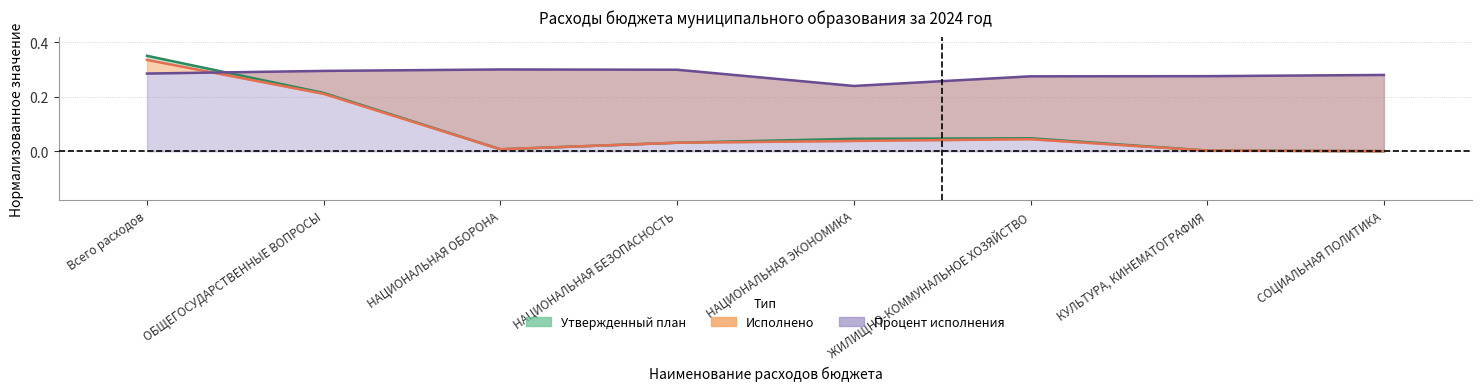

Reading right to left, list all the values displayed in this chart.

Утвержденный план на 2024 год (тыс. руб.): СОЦИАЛЬНАЯ ПОЛИТИКА=0.0	КУЛЬТУРА, КИНЕМАТОГРАФИЯ=0.0	ЖИЛИЩНО-КОММУНАЛЬНОЕ ХОЗЯЙСТВО=0.0	НАЦИОНАЛЬНАЯ ЭКОНОМИКА=0.0	НАЦИОНАЛЬНАЯ БЕЗОПАСНОСТЬ=0.0	НАЦИОНАЛЬНАЯ ОБОРОНА=0.0	ОБЩЕГОСУДАРСТВЕННЫЕ ВОПРОСЫ=0.2	Всего расходов=0.3
Исполнено за 2024 год (тыс. рублей): СОЦИАЛЬНАЯ ПОЛИТИКА=0.0	КУЛЬТУРА, КИНЕМАТОГРАФИЯ=0.0	ЖИЛИЩНО-КОММУНАЛЬНОЕ ХОЗЯЙСТВО=0.0	НАЦИОНАЛЬНАЯ ЭКОНОМИКА=0.0	НАЦИОНАЛЬНАЯ БЕЗОПАСНОСТЬ=0.0	НАЦИОНАЛЬНАЯ ОБОРОНА=0.0	ОБЩЕГОСУДАРСТВЕННЫЕ ВОПРОСЫ=0.2	Всего расходов=0.3
Процент исполнения (%): СОЦИАЛЬНАЯ ПОЛИТИКА=0.3	КУЛЬТУРА, КИНЕМАТОГРАФИЯ=0.3	ЖИЛИЩНО-КОММУНАЛЬНОЕ ХОЗЯЙСТВО=0.3	НАЦИОНАЛЬНАЯ ЭКОНОМИКА=0.2	НАЦИОНАЛЬНАЯ БЕЗОПАСНОСТЬ=0.3	НАЦИОНАЛЬНАЯ ОБОРОНА=0.3	ОБЩЕГОСУДАРСТВЕННЫЕ ВОПРОСЫ=0.3	Всего расходов=0.3